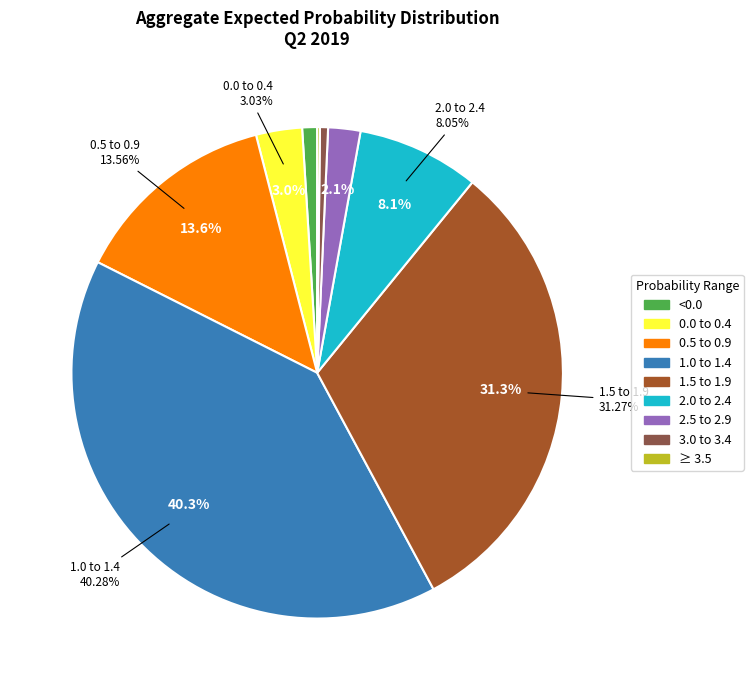

To the nearest percent, what is the average slice percentage?

11%